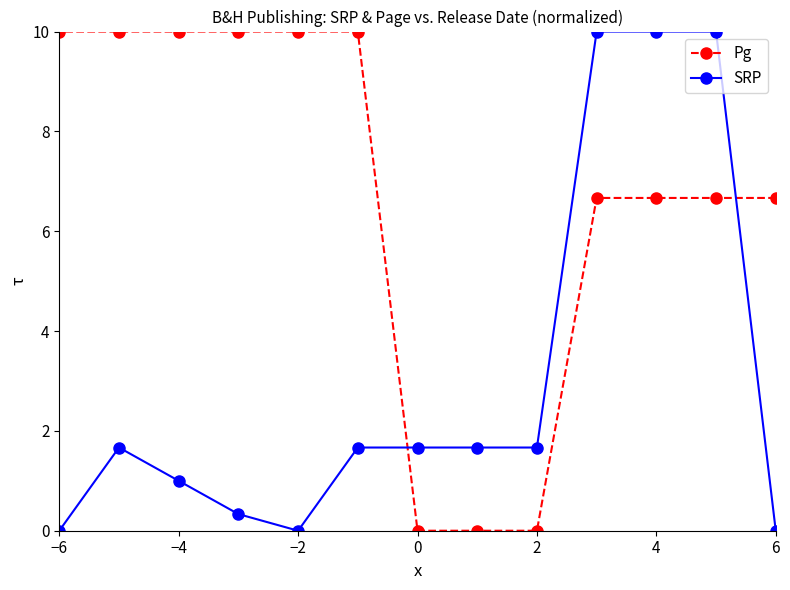

Count the number of categories in the chart.

18